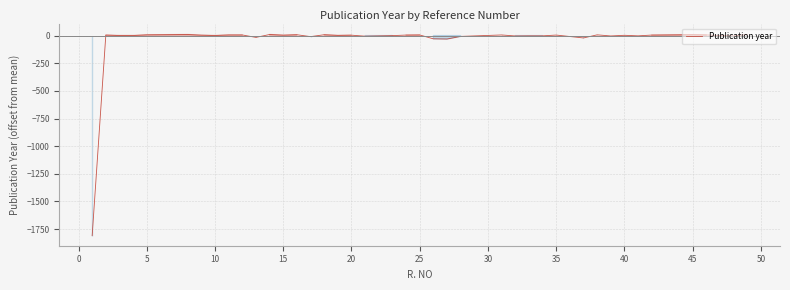

What is the smallest value displayed?

-1809.1